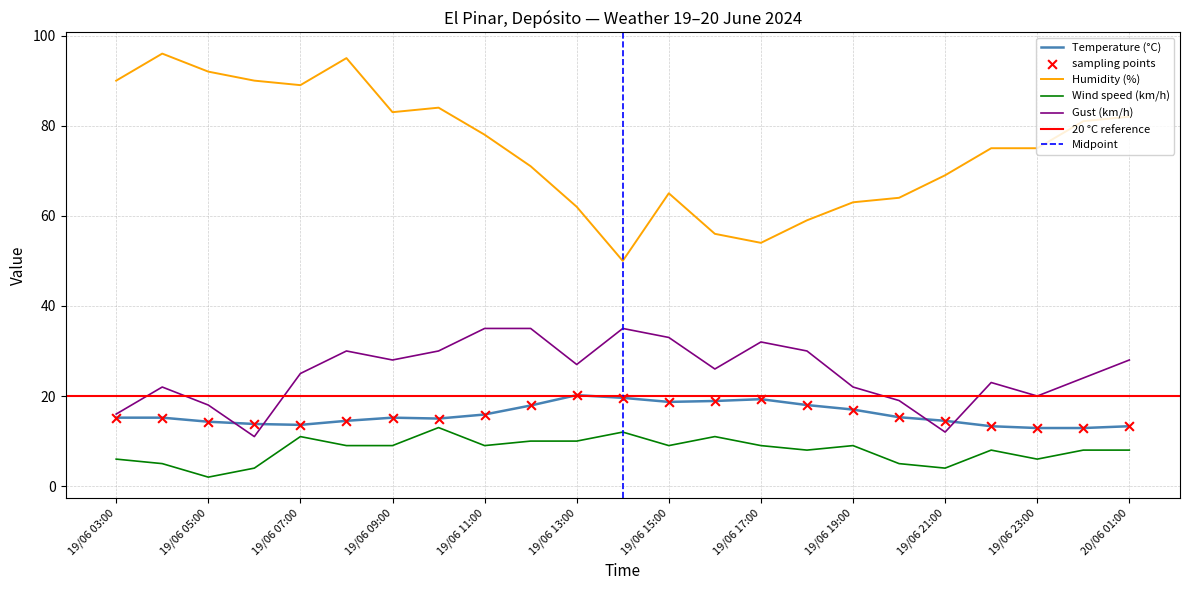

Which series has the largest total across all categories?

Humidity (%)